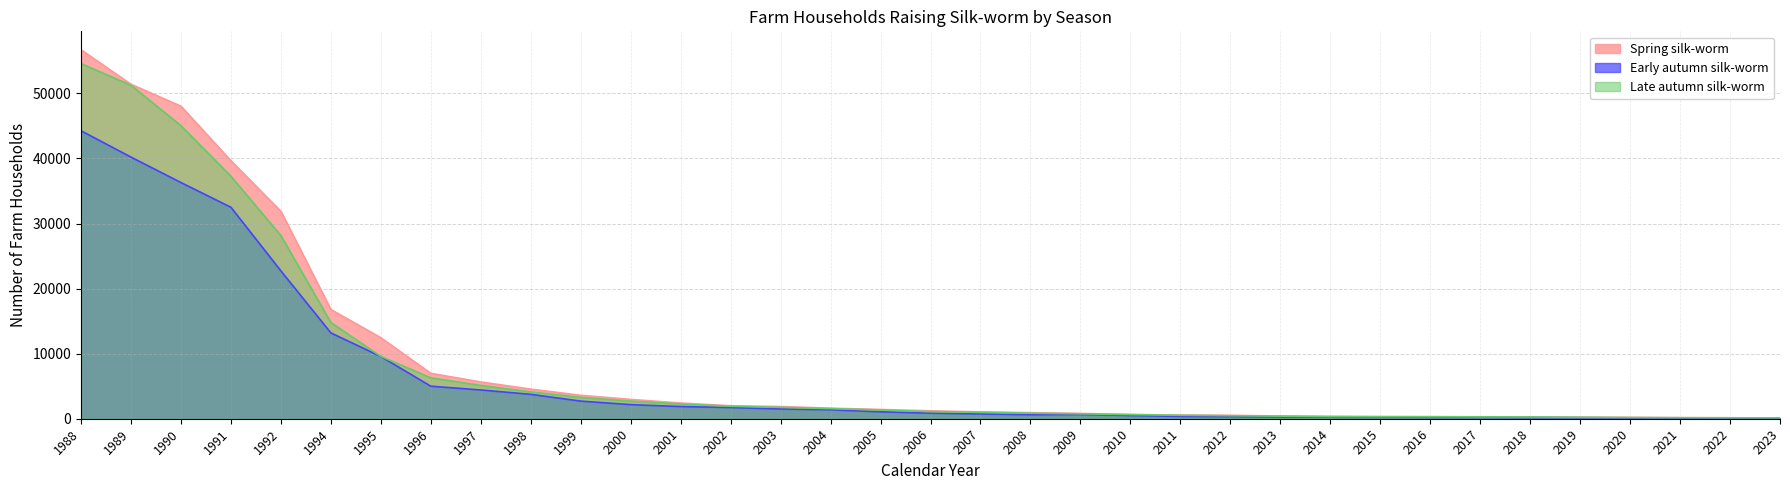

Which series has the widest spread of values?

Spring silk-worm